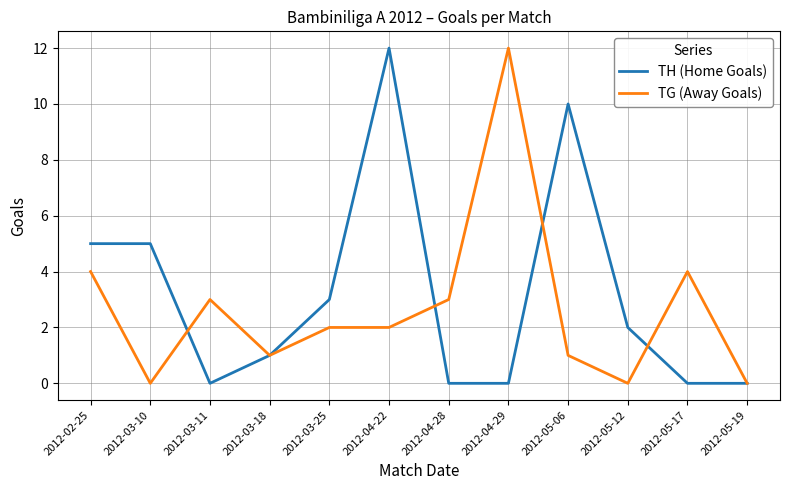

At which category does TH (Home Goals) reach its first local valley?

2012-03-11